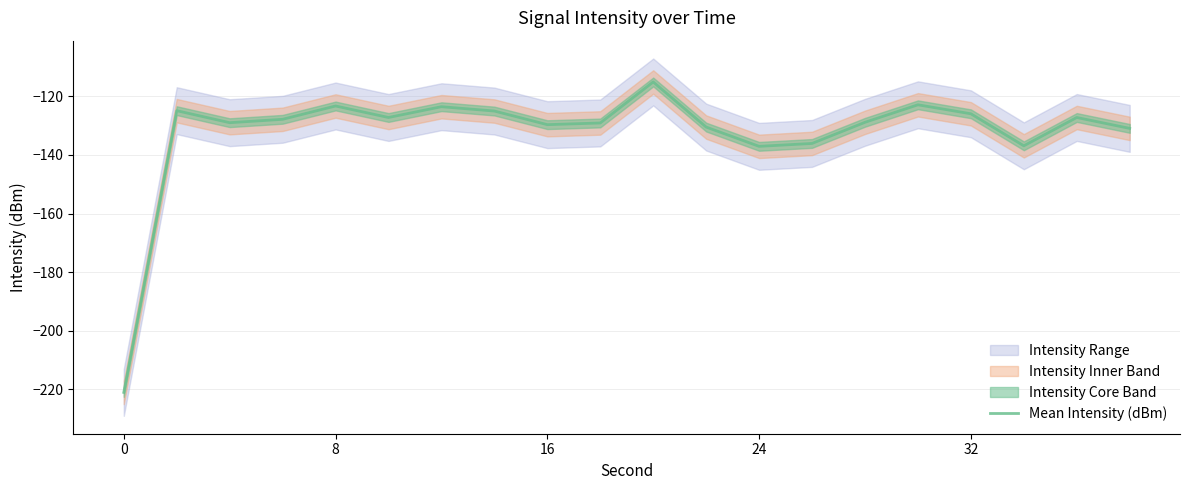

True or false: Mean Intensity (dBm) has a value of -129.7 at 16.

True